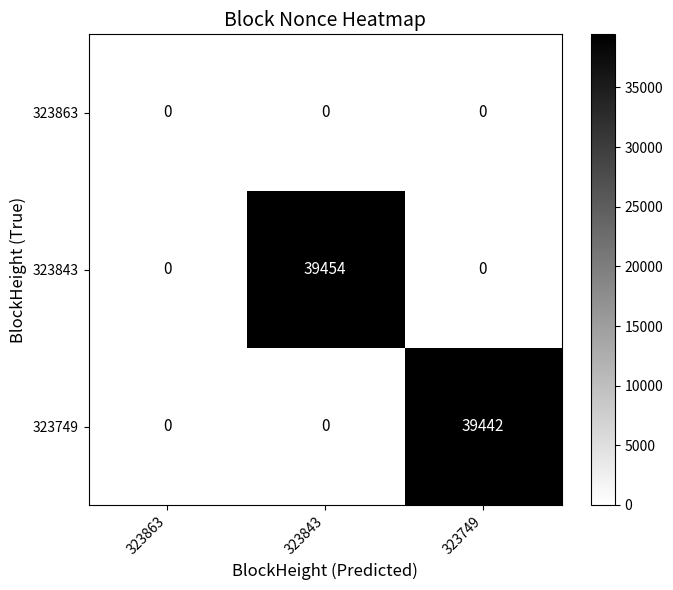

Which series has the largest range (max minus min)?

323843